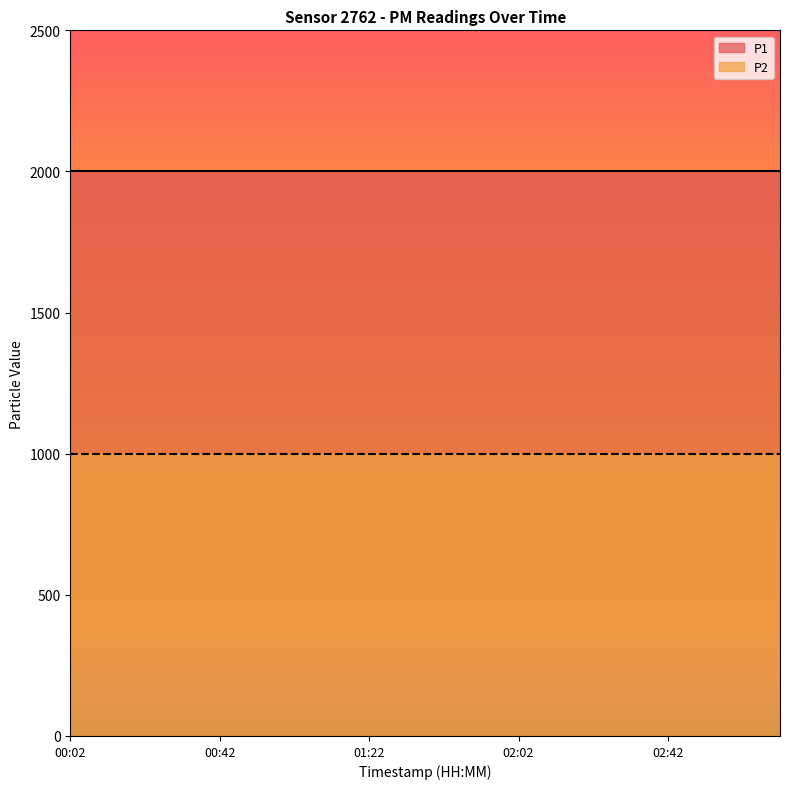

Which category has the lowest value in the P2 series?

00:02